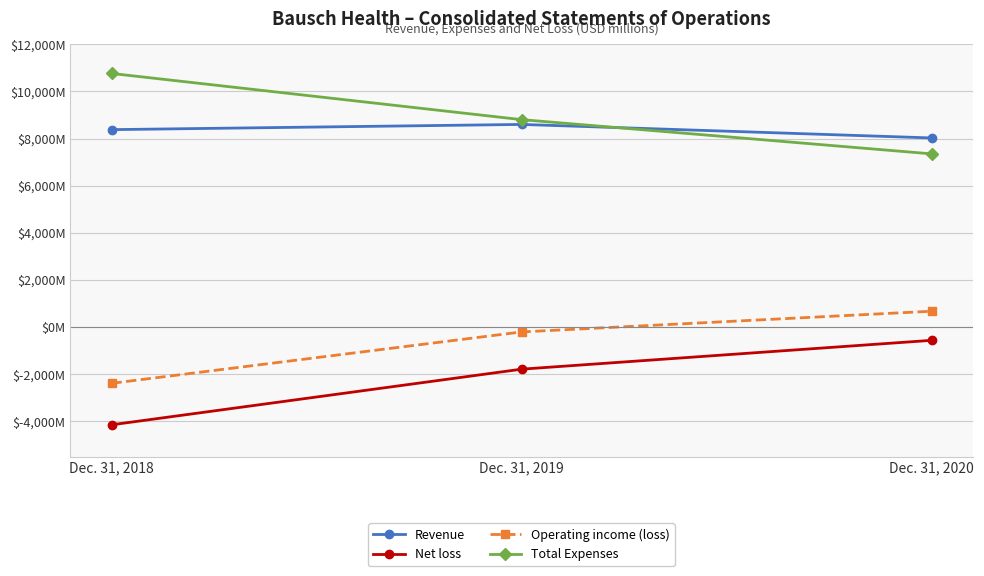

Which series has the largest range (max minus min)?

Net loss